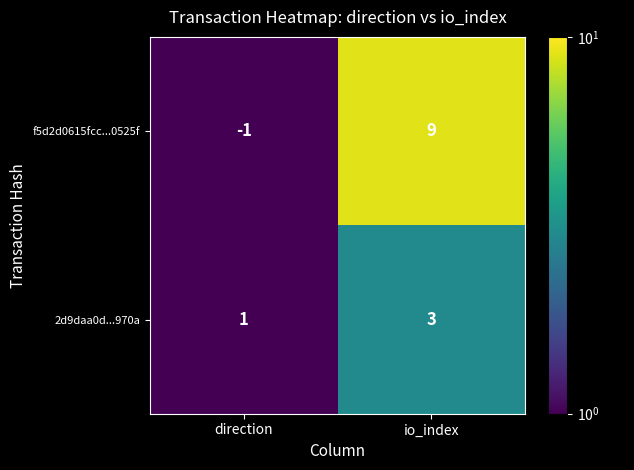

Reading left to right, list all the values displayed in this chart.

f5d2d0615fcc...0525f: direction=-1	io_index=9
2d9daa0d...970a: direction=1	io_index=3